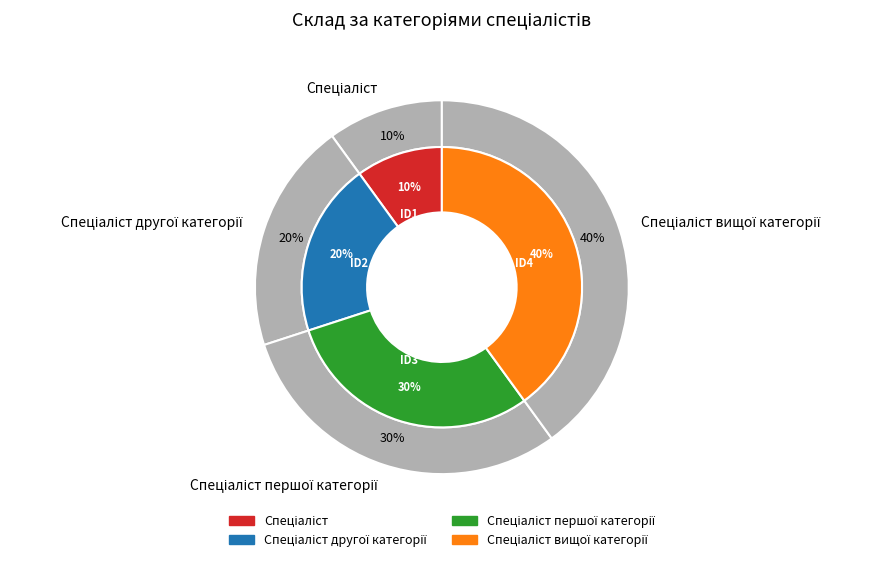

How many slices are in this pie chart?

4